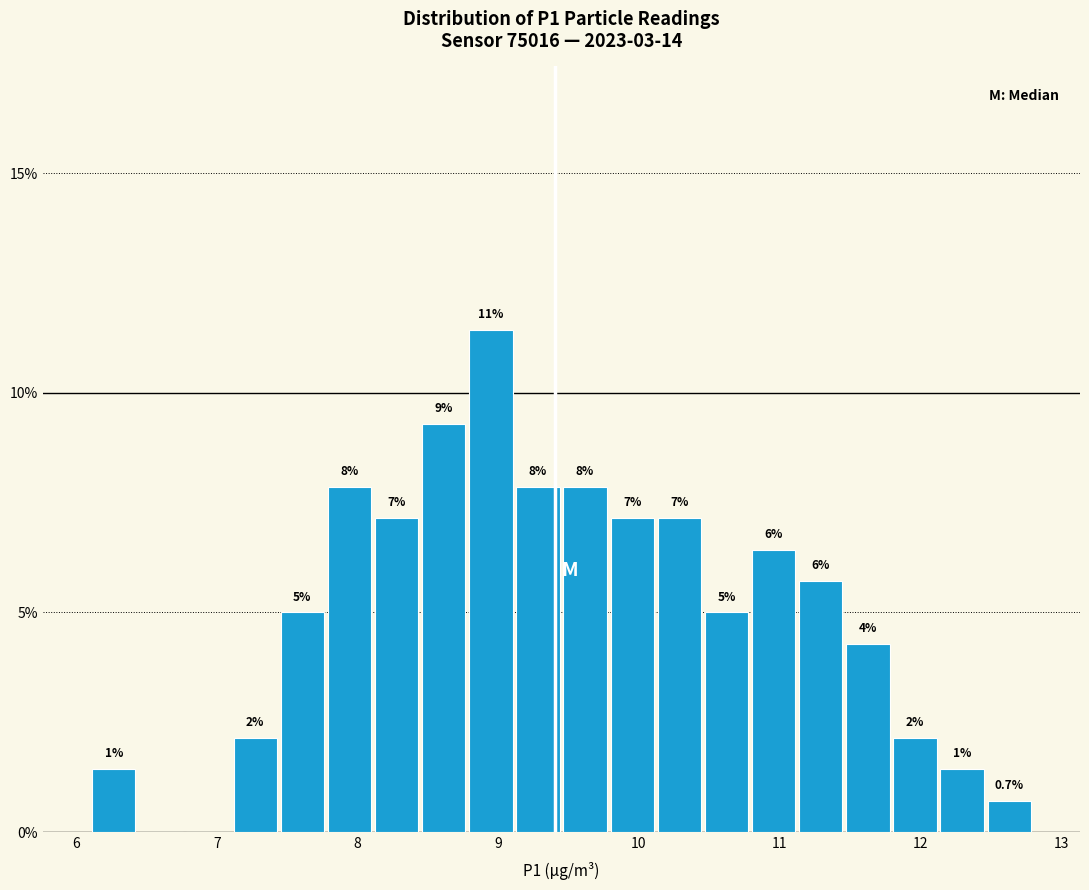

Around what value on the x-axis is the tallest bar? Give the approximate position of its centre, as read against the axis.

8.9